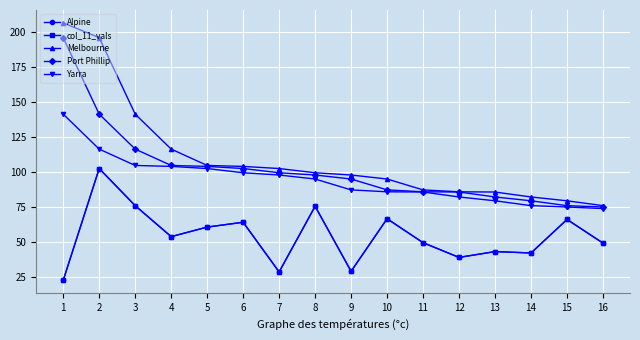

What is the difference between the maximum and minimum values in the Port Phillip series?

121.1